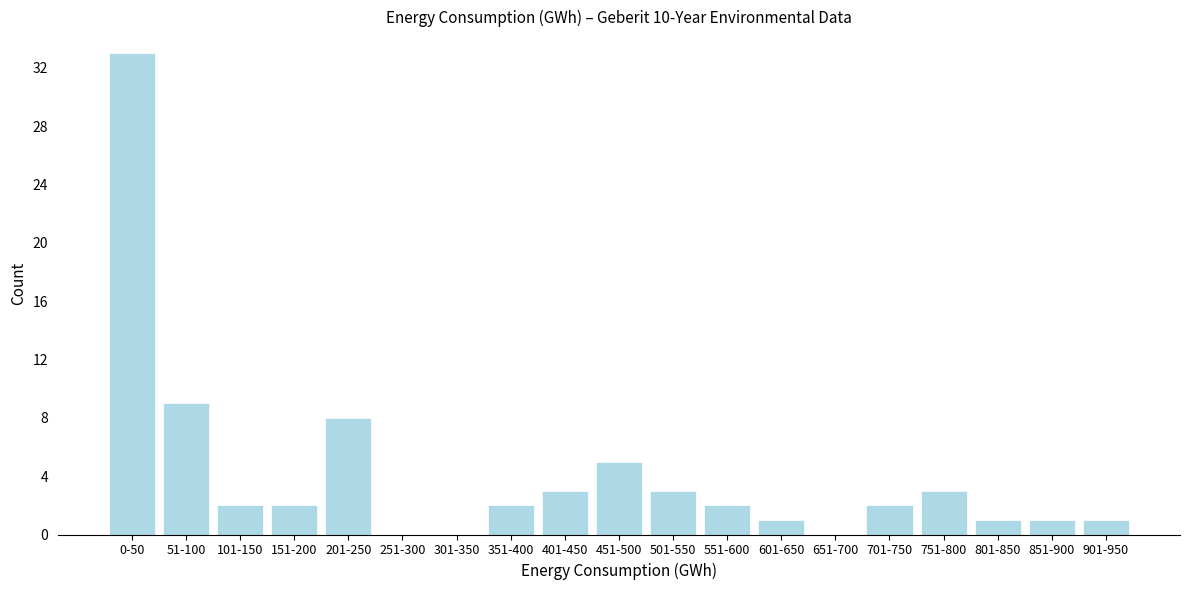

Reading right to left, transcribe all the data shown in this chart.

901-950=1	851-900=1	801-850=1	751-800=3	701-750=2	651-700=0	601-650=1	551-600=2	501-550=3	451-500=5	401-450=3	351-400=2	301-350=0	251-300=0	201-250=8	151-200=2	101-150=2	51-100=9	0-50=33